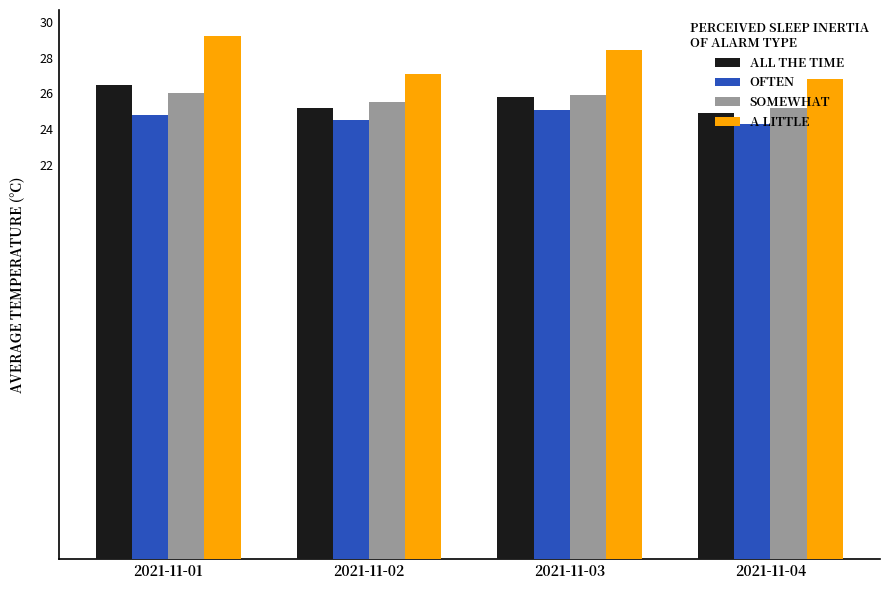

What is the total value across all series at 2021-11-01?

106.5